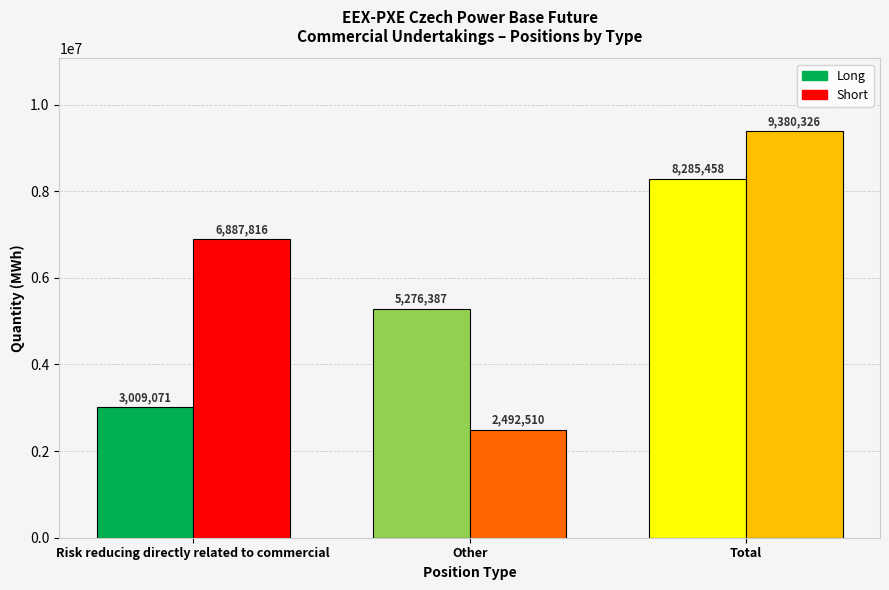

How many bars are there in total?

6